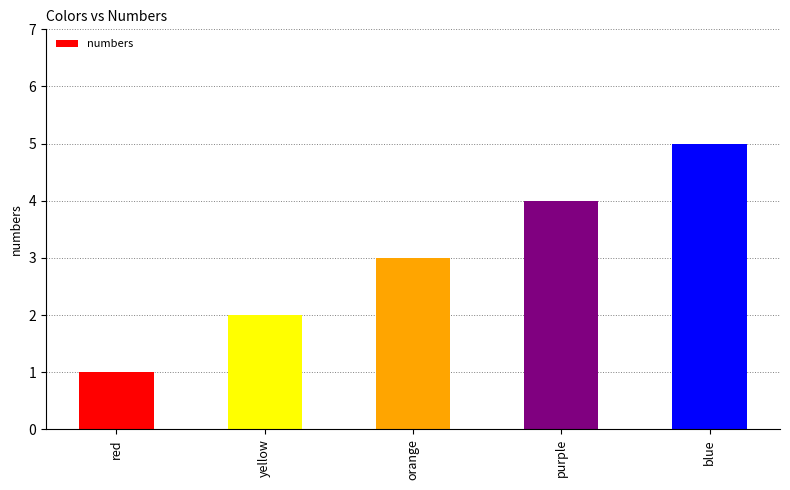

Rank the categories by value from lowest to highest.

red, yellow, orange, purple, blue